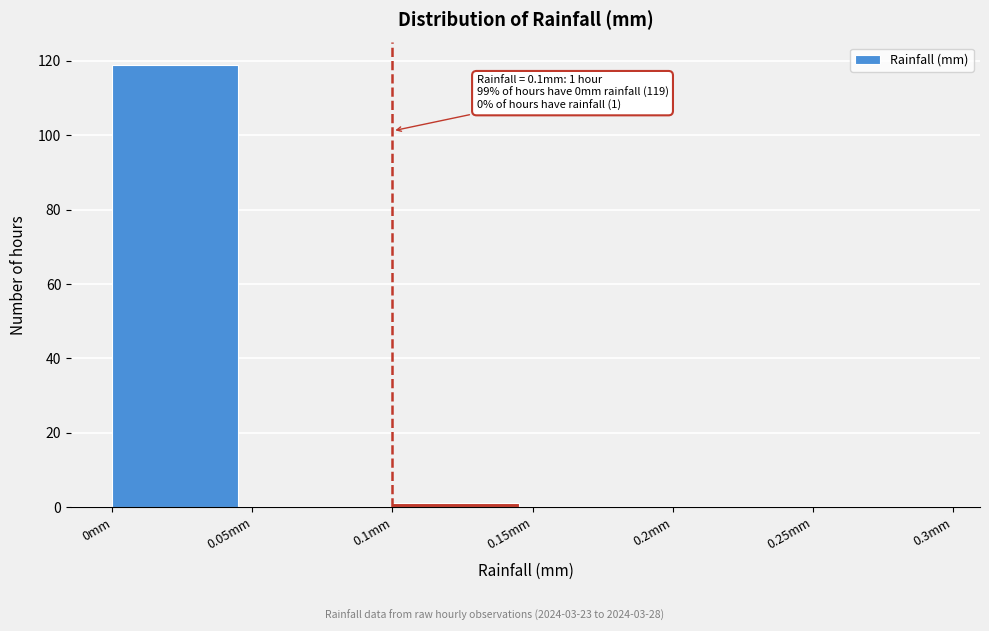

Over which range of the x-axis is the bar tallest?

0.00 to 0.05